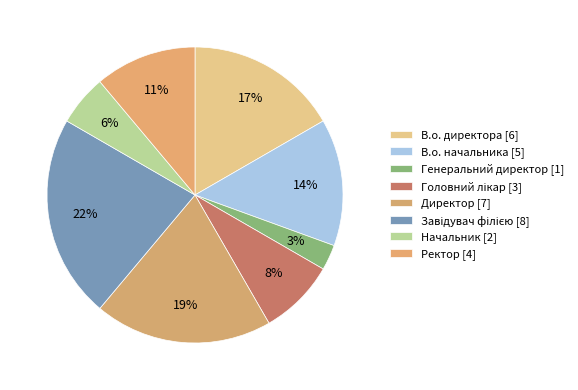

What is the largest slice in the pie chart?

Завідувач філією